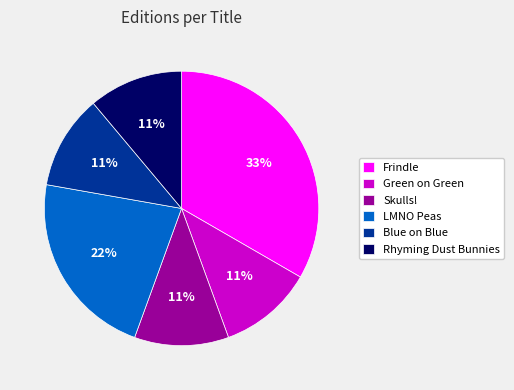

Does any single category account for the majority?

No